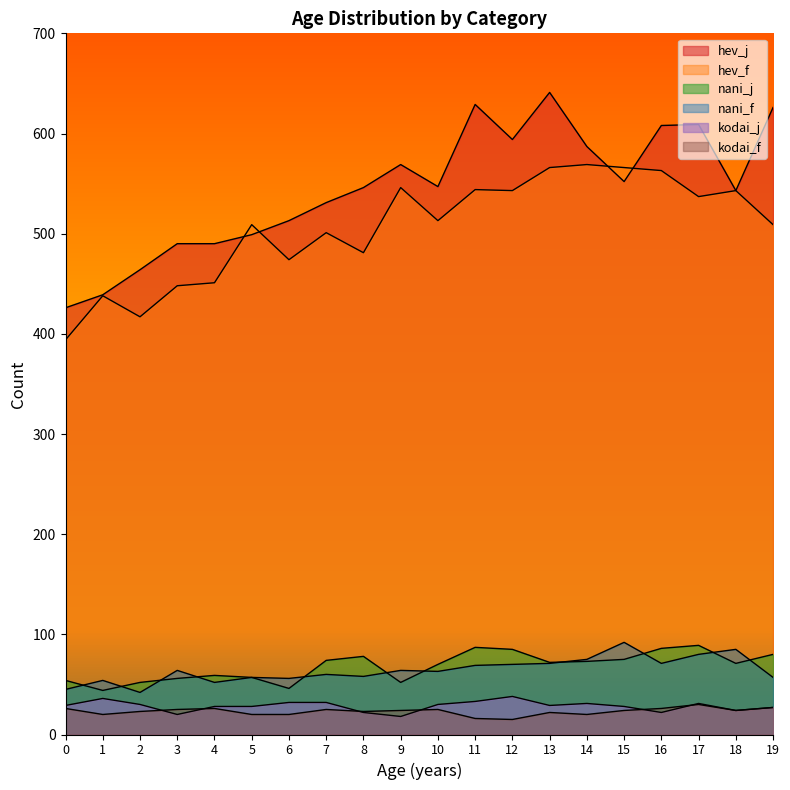

What is the value of the hev_f point at the 2nd from the left?

438